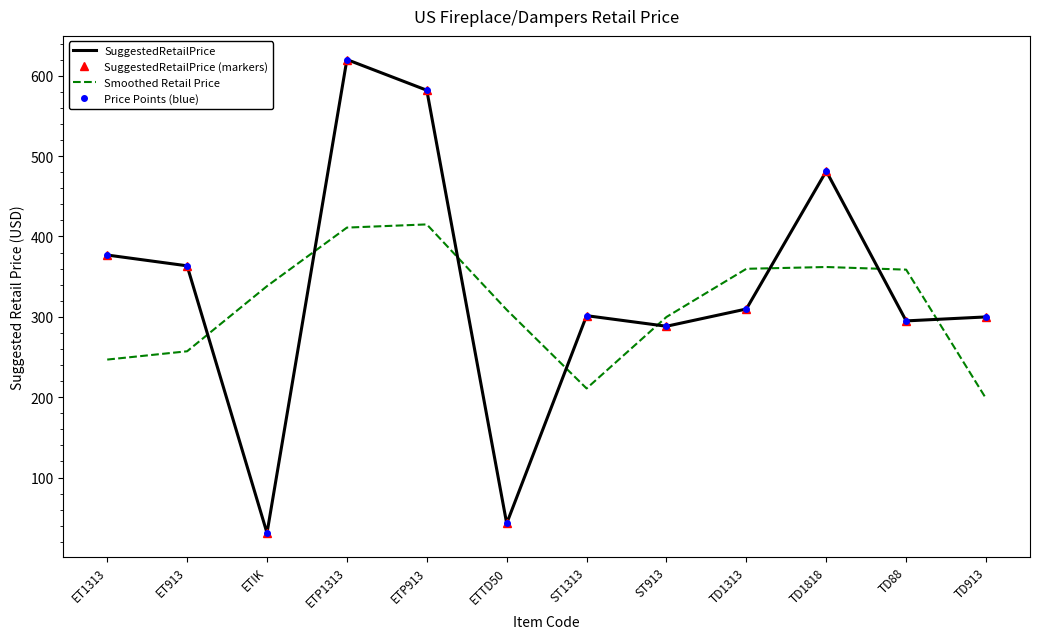

What is the label of the 11th point from the left?

TD88